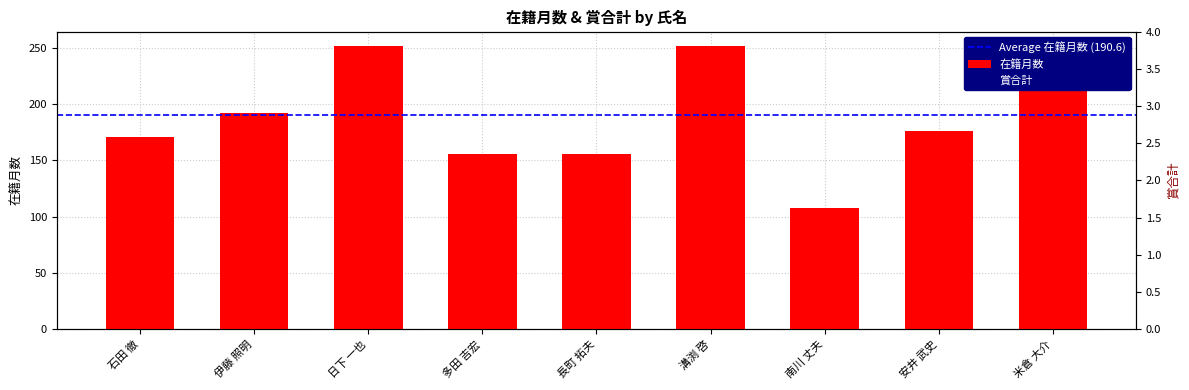

At 米倉 大介, list the series in order from smallest to largest.

賞合計, 在籍月数